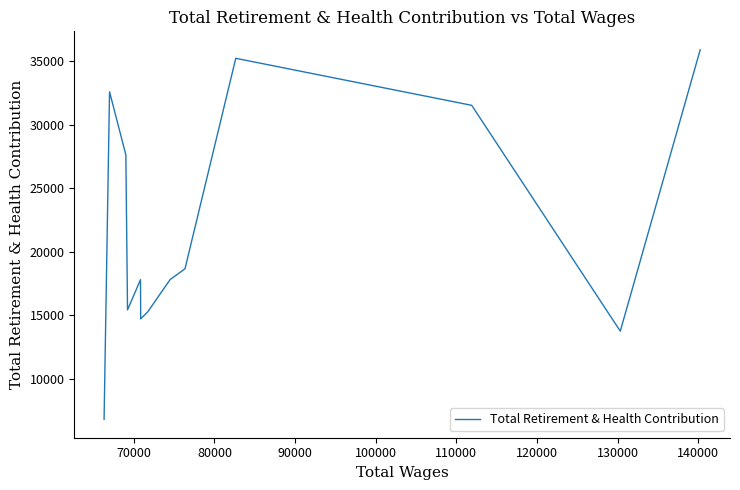

What is the sum of the values at 70000 and 80000?

45277